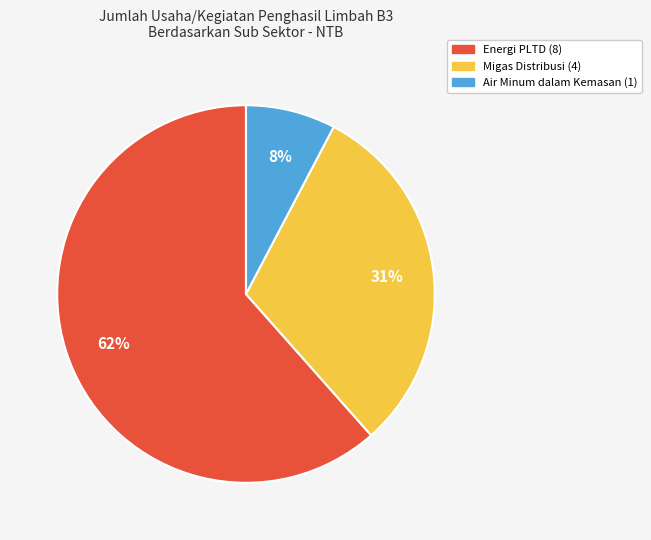

How many segments does this pie chart have?

3